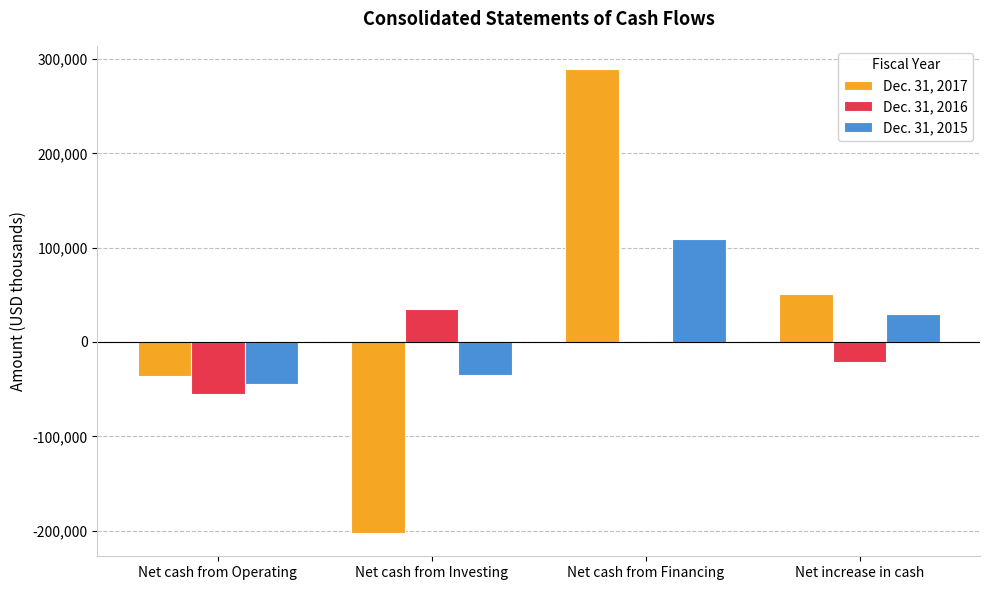

At which label is Dec. 31, 2017 closest to 43396?

Net increase in cash